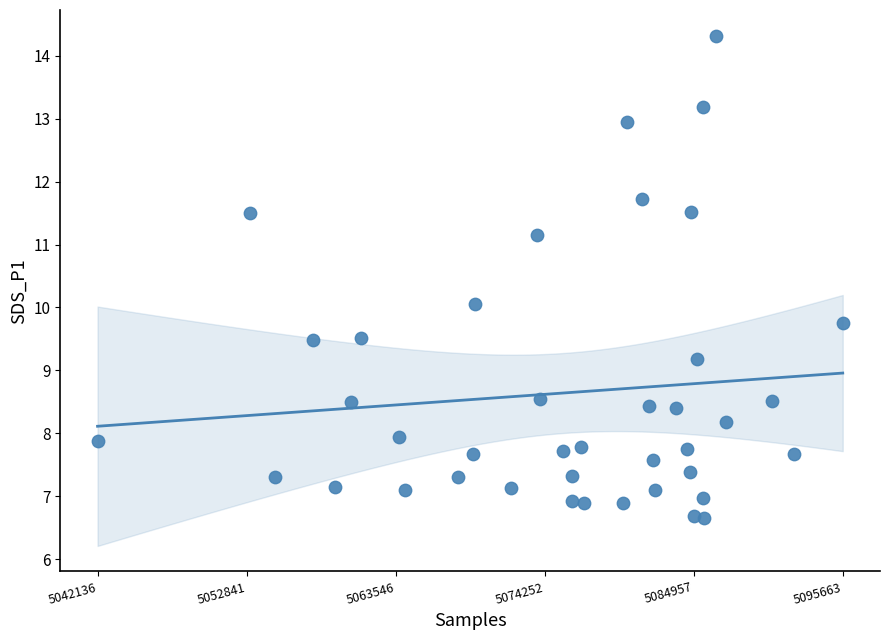

What is the range of Y values (max minus min)?

7.7